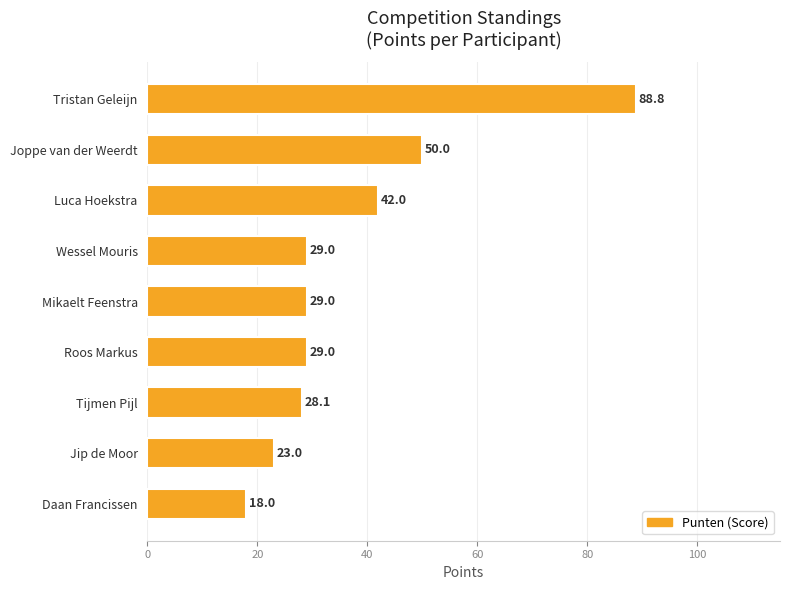

What is the label of the 6th bar from the bottom?

Wessel Mouris